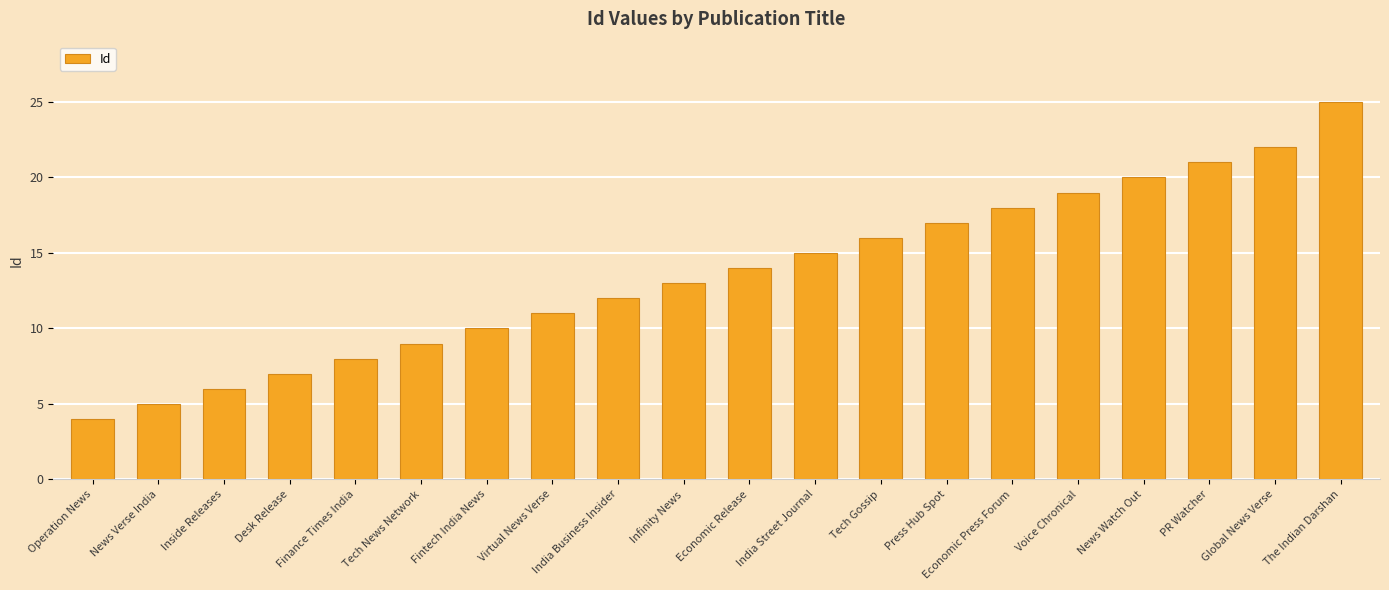

List the labels in order of value, smallest first.

Operation News, News Verse India, Inside Releases, Desk Release, Finance Times India, Tech News Network, Fintech India News, Virtual News Verse, India Business Insider, Infinity News, Economic Release, India Street Journal, Tech Gossip, Press Hub Spot, Economic Press Forum, Voice Chronical, News Watch Out, PR Watcher, Global News Verse, The Indian Darshan